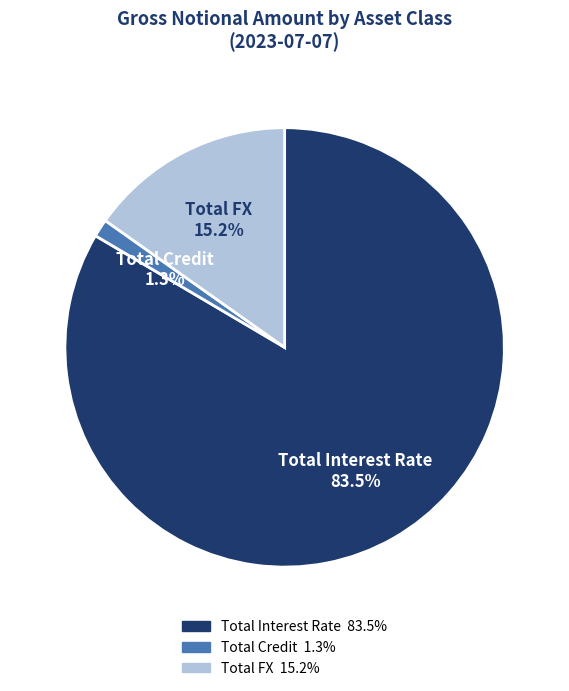

Does Total Credit represent more than half of the total?

No